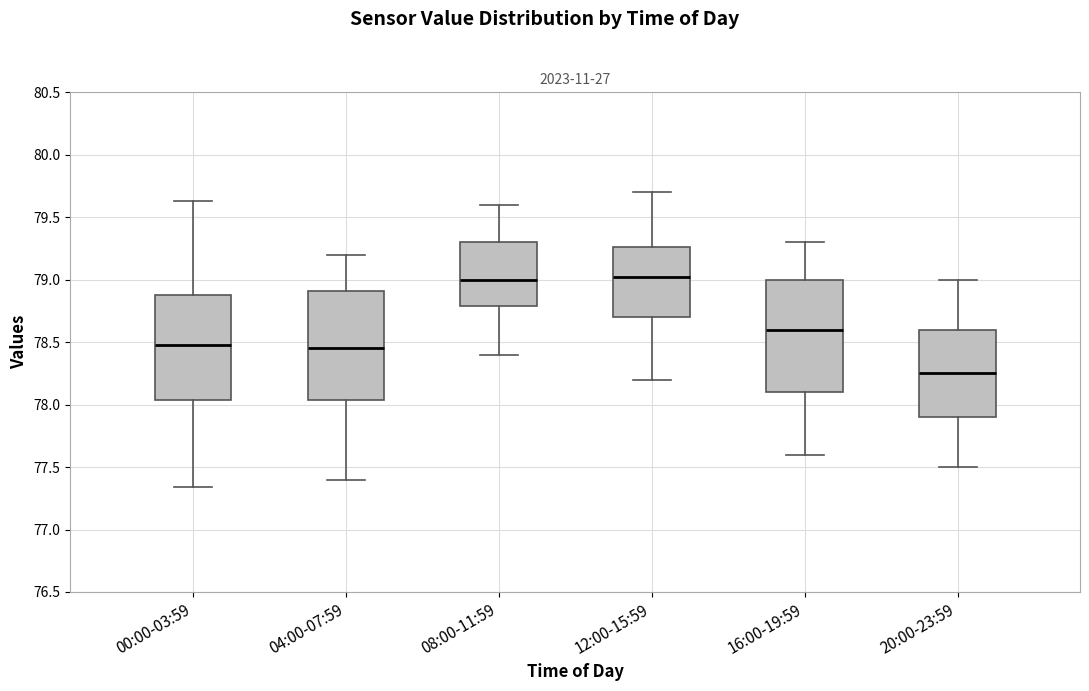

Which box's median line is the lowest?

20:00-23:59